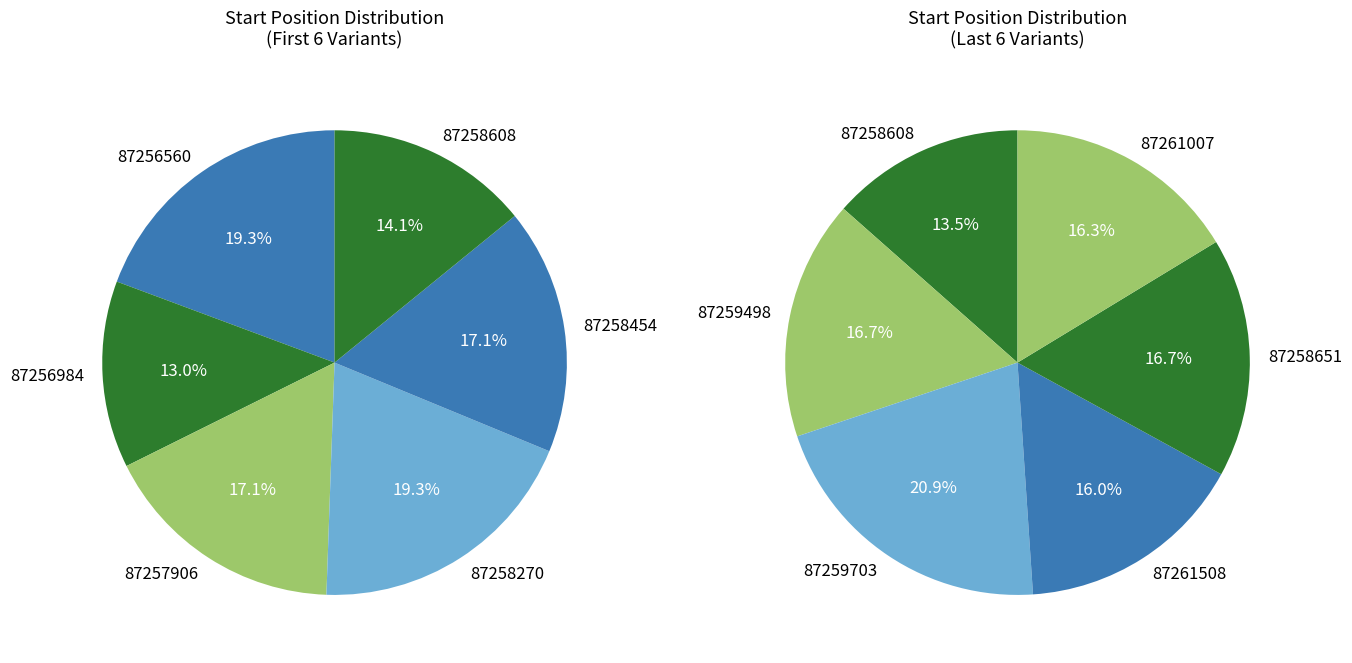

Is it true that 87256560 is 5% of the pie?

False